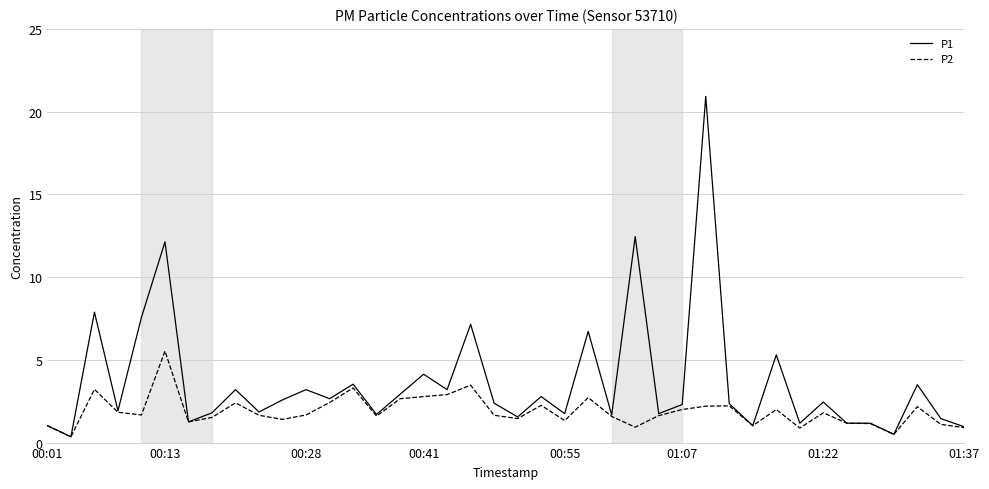

Rank the series by their average value, from lowest to highest.

P2, P1